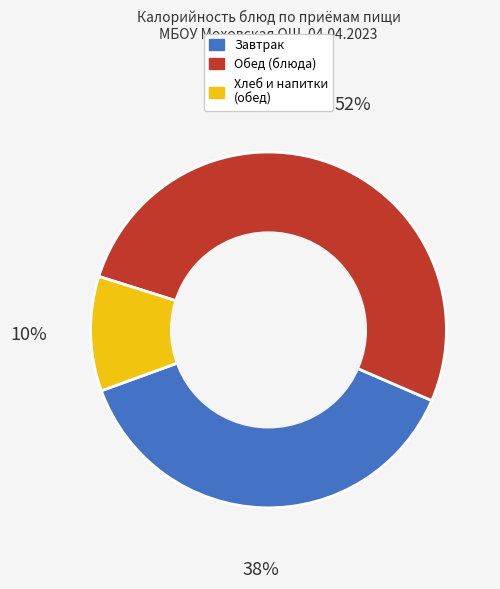

Is there any slice that represents more than half of the pie?

Yes